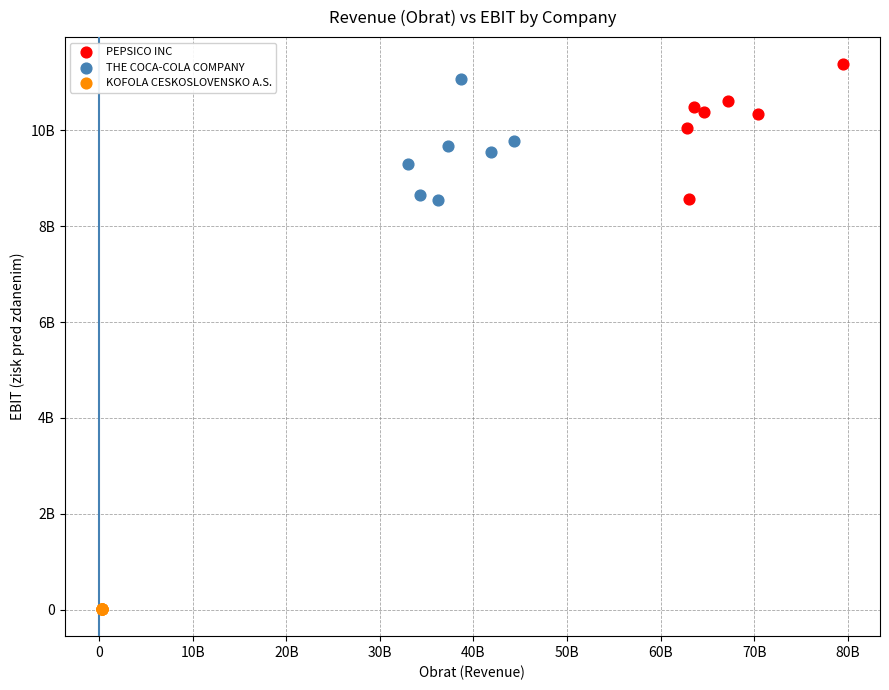

What are all the series names shown in the legend?

PEPSICO INC, THE COCA-COLA COMPANY, KOFOLA CESKOSLOVENSKO A.S.